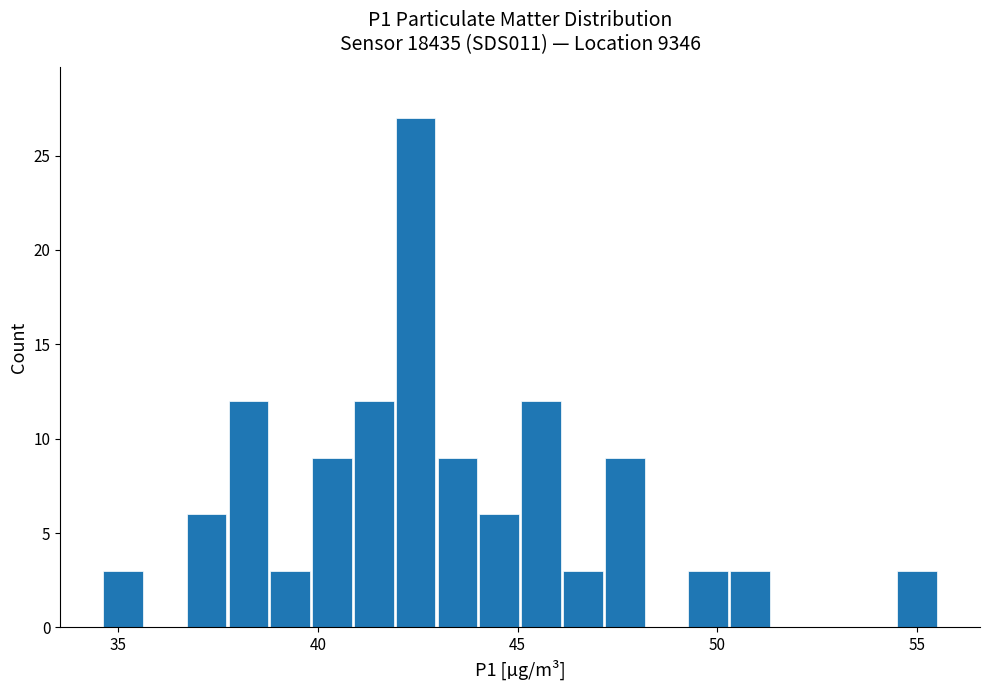

Around what value on the x-axis is the tallest bar? Give the approximate position of its centre, as read against the axis.

42.5